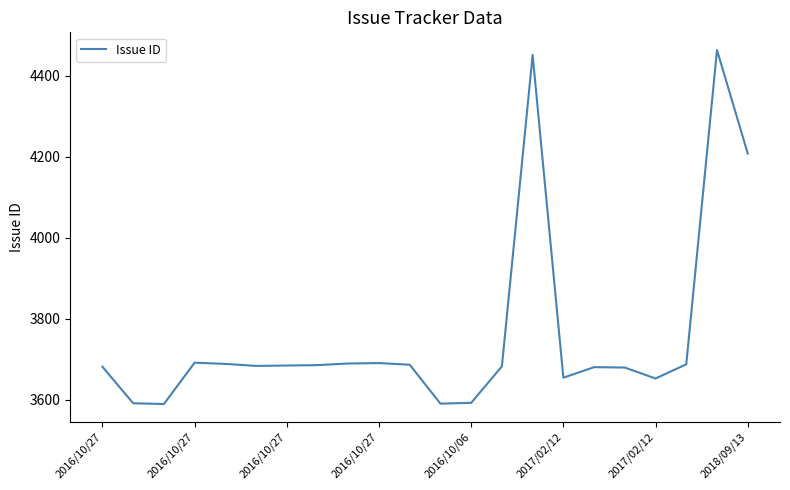

What is the smallest value displayed?

3590